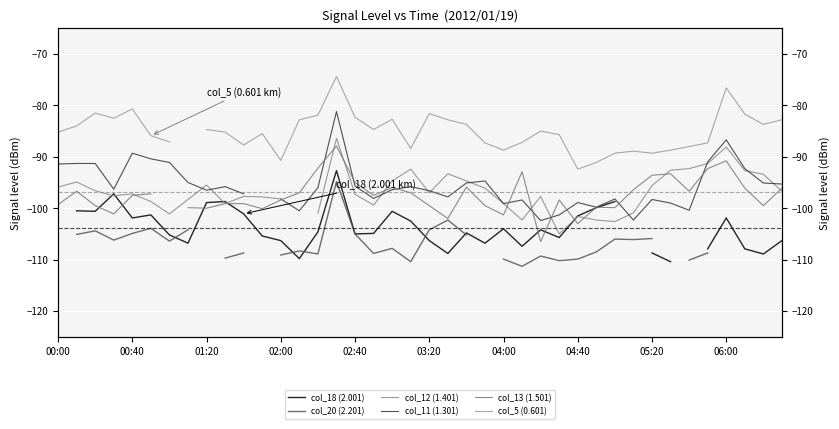

Is it true that col_13 (1.501) equals -98.4 at 27?

True